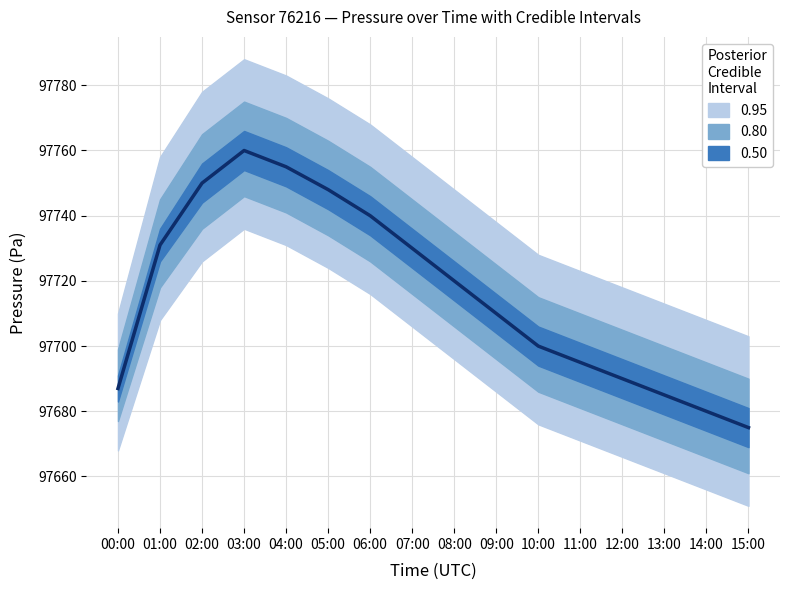

Reading left to right, what are all the values shown in this chart?

00:00=97687	01:00=97731	02:00=97750	03:00=97760	04:00=97755	05:00=97748	06:00=97740	07:00=97730	08:00=97720	09:00=97710	10:00=97700	11:00=97695	12:00=97690	13:00=97685	14:00=97680	15:00=97675